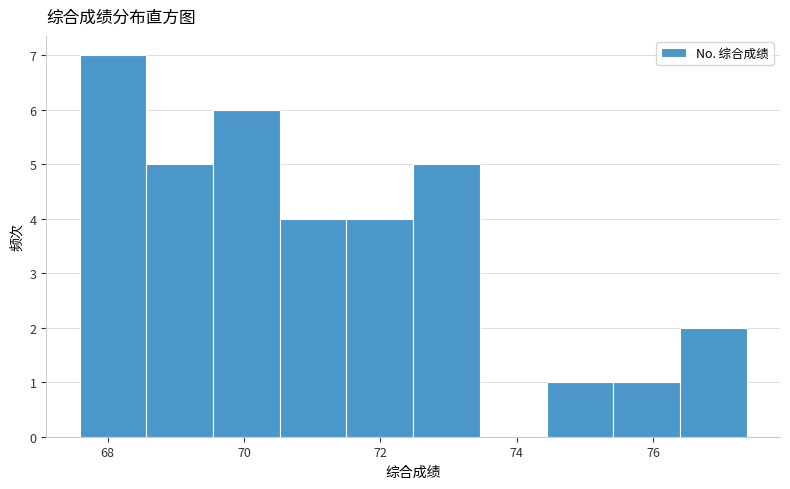

What is the height of the bar covering 71.6 to 72.4 on the x-axis? Neither the bar edges nor the heights are printed on the chart, so give them approximately, as read against the axes.

4